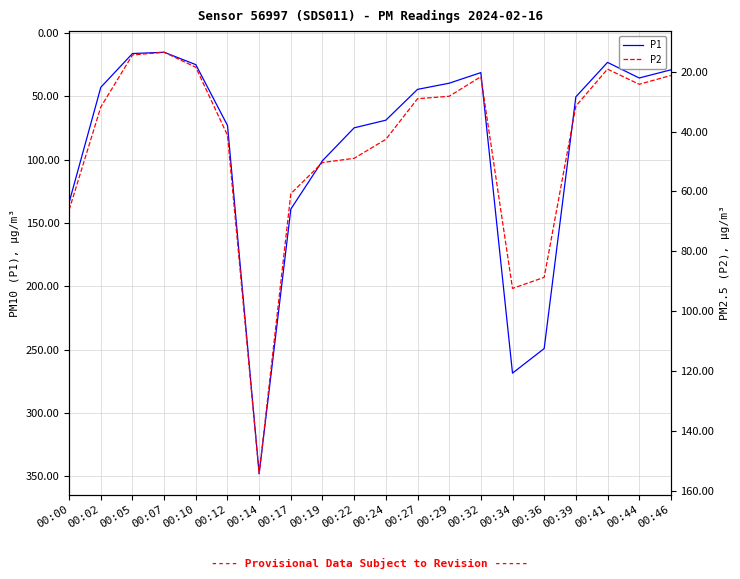

Does the chart have visible grid lines?

Yes